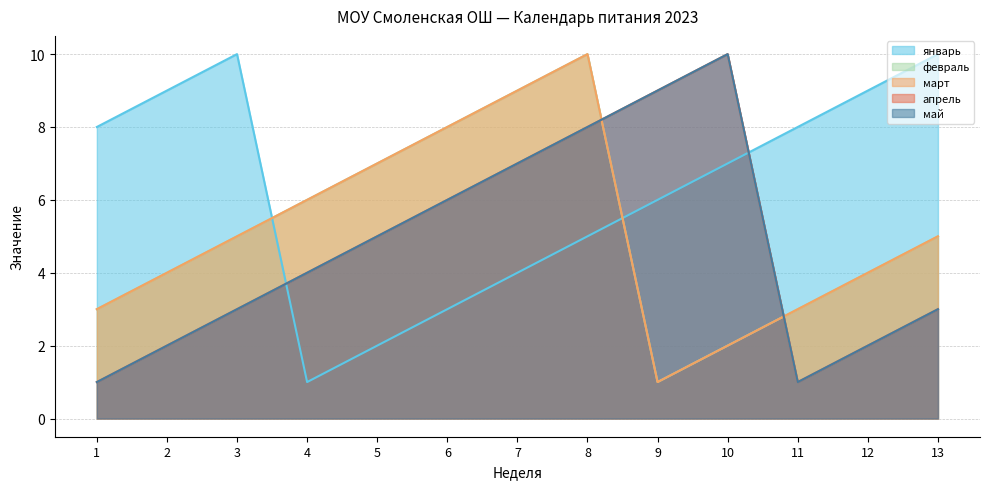

What are all the series names shown in the legend?

январь, февраль, март, апрель, май